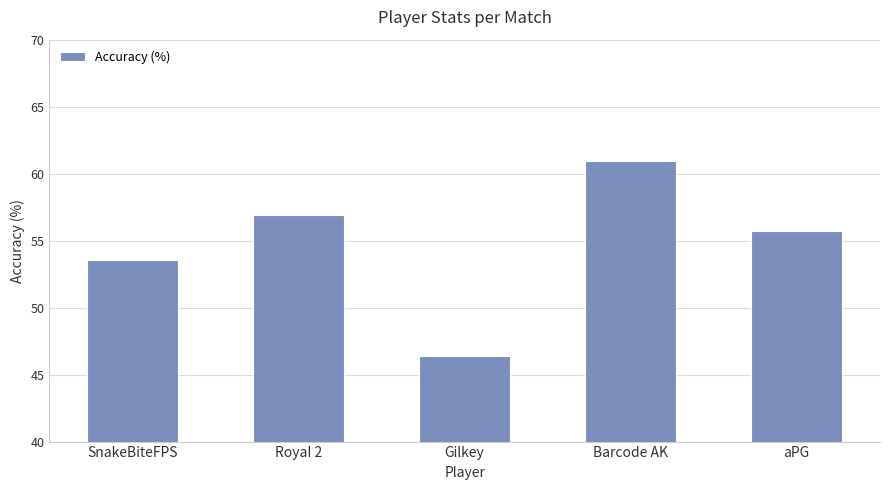

True or false: the data shows 33.9 at aPG.

False